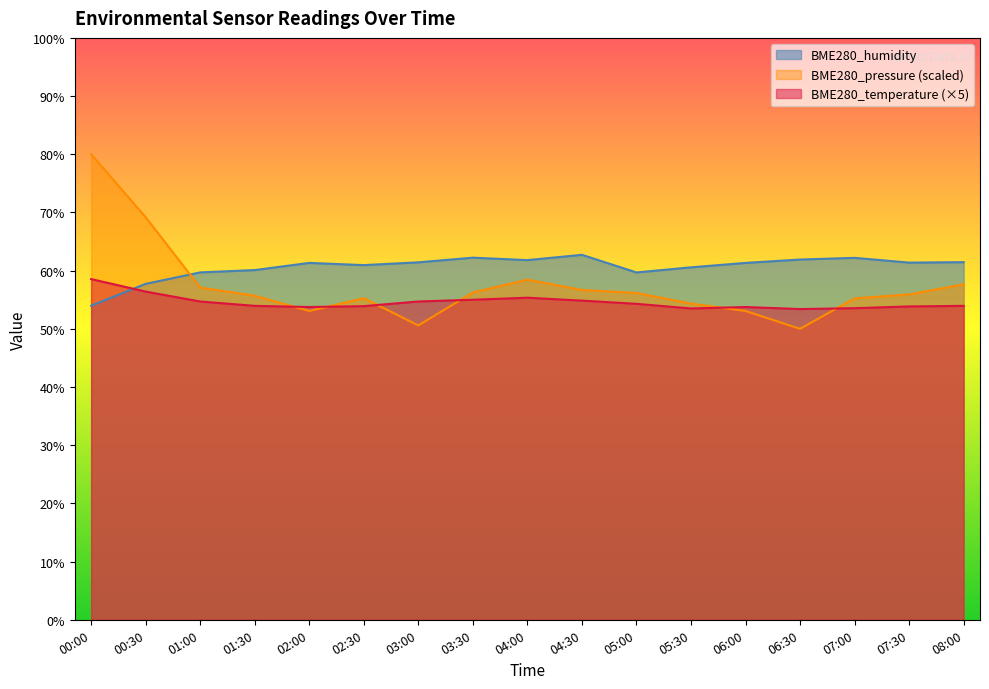

Count the number of categories in the chart.

17